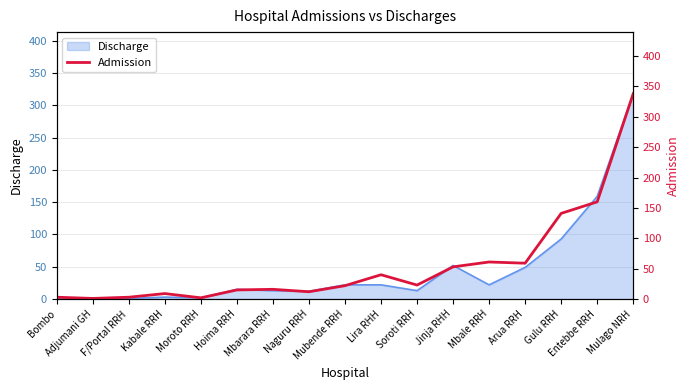

At which label is the value closest to 169?

Entebbe RRH